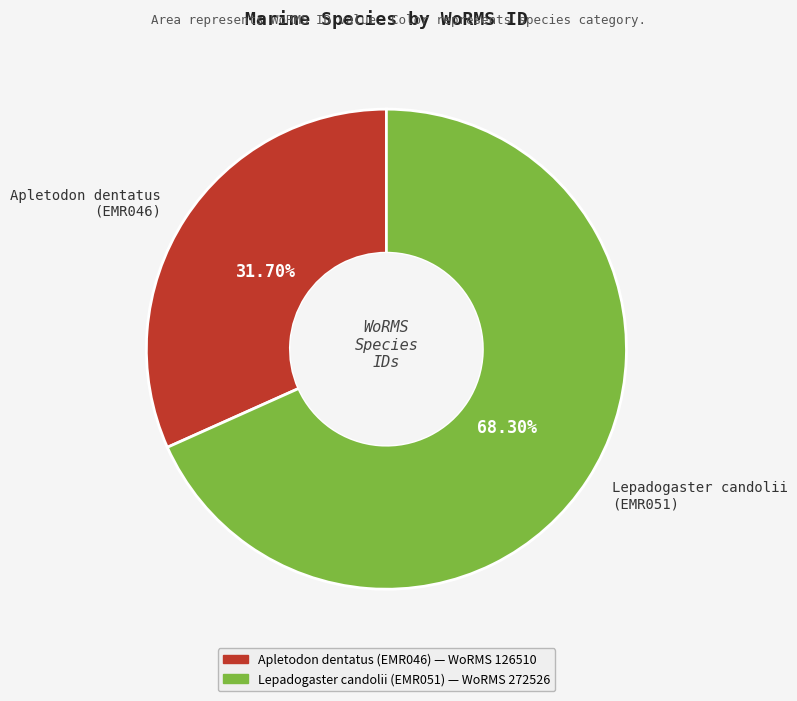

Is there any slice that represents more than half of the pie?

Yes